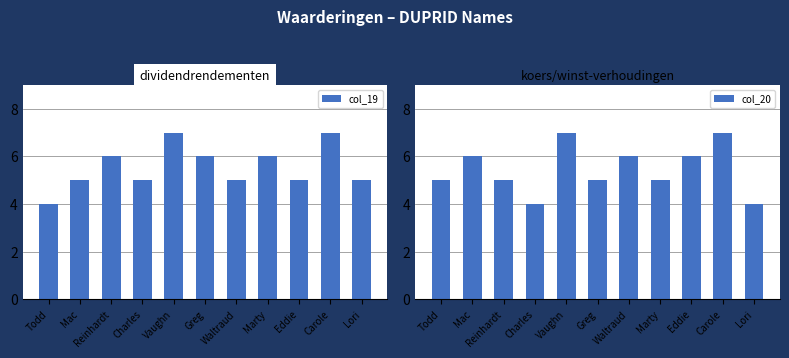

What is the label of the 4th bar from the left?

Charles